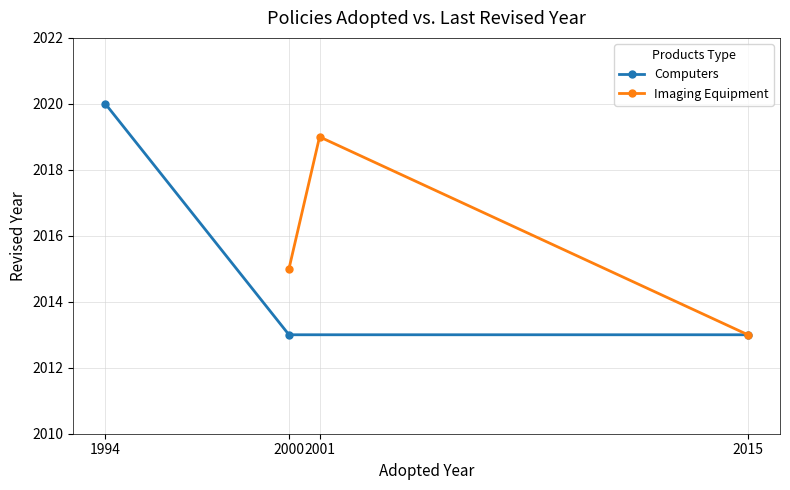

The Computers series shows 2013 at 2015. True or false?

True